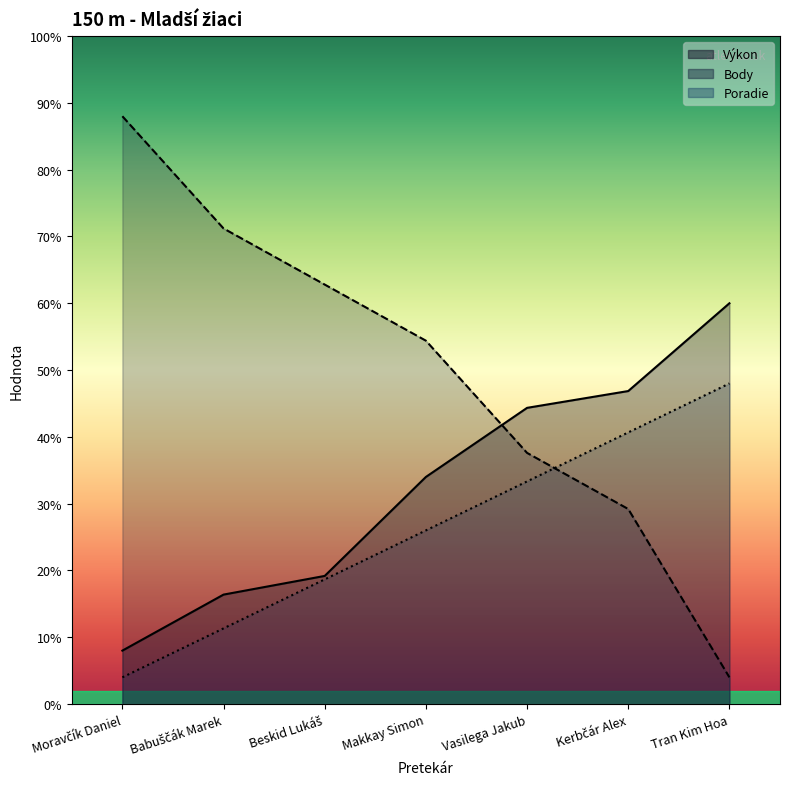

Which category has the highest value across all series?

Moravčík Daniel